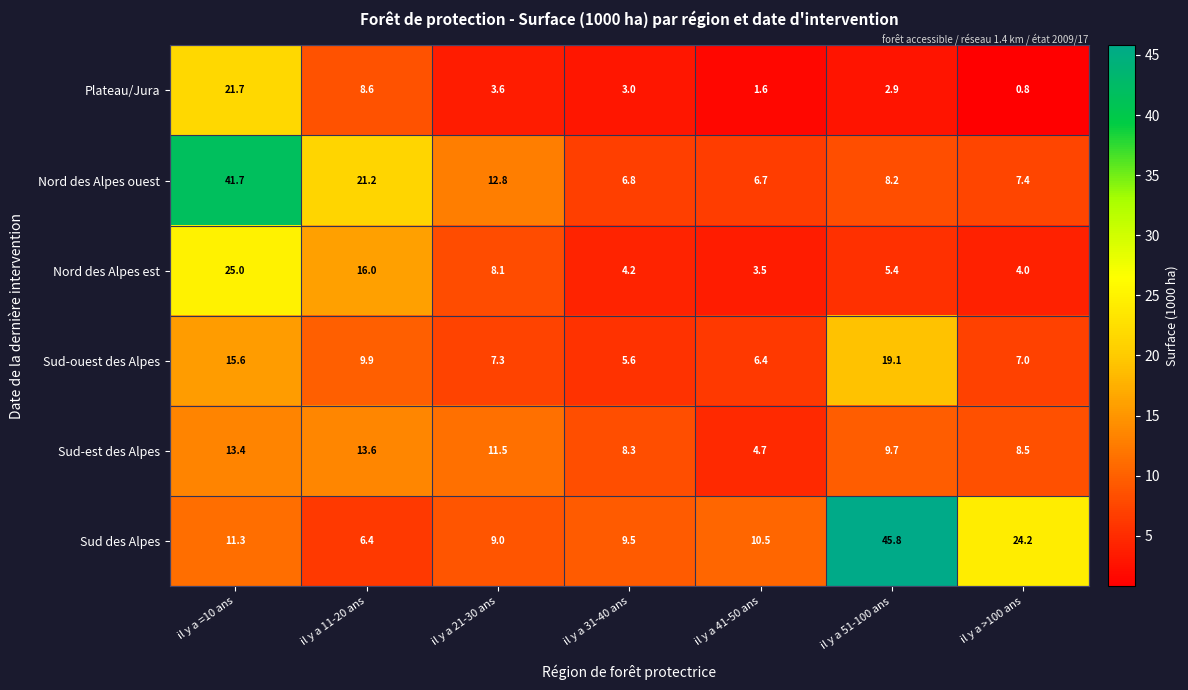

What is the difference between the second highest and second lowest values in the Sud-est des Alpes series?

5.1